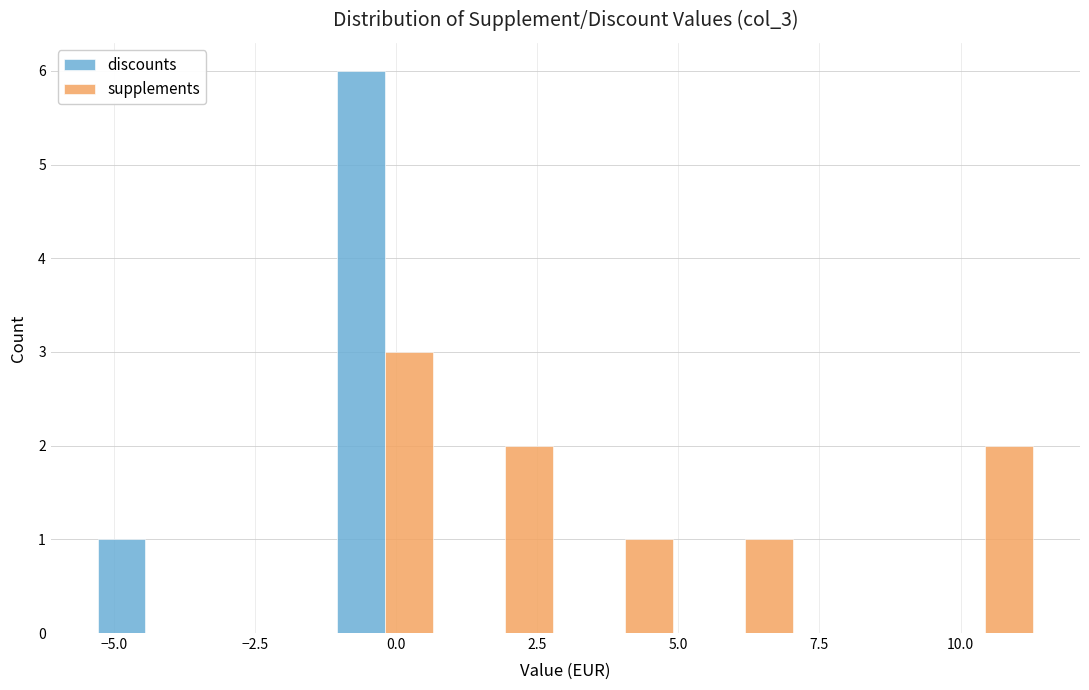

What is the height of the supplements bar covering 3.0 to 5.0 on the x-axis? Neither the bar edges nor the heights are printed on the chart, so give them approximately, as read against the axes.

1